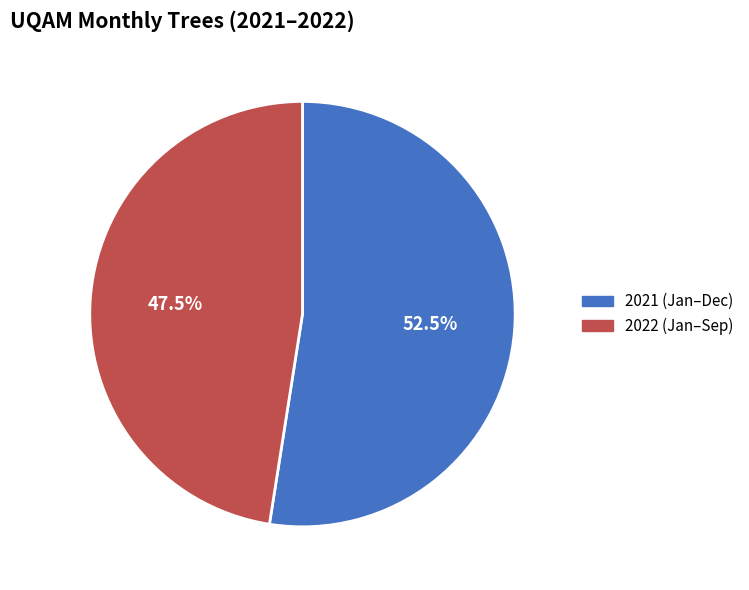

Combined, what portion of the pie is 2021 (Jan–Dec) and 2022 (Jan–Sep)?

100.0%